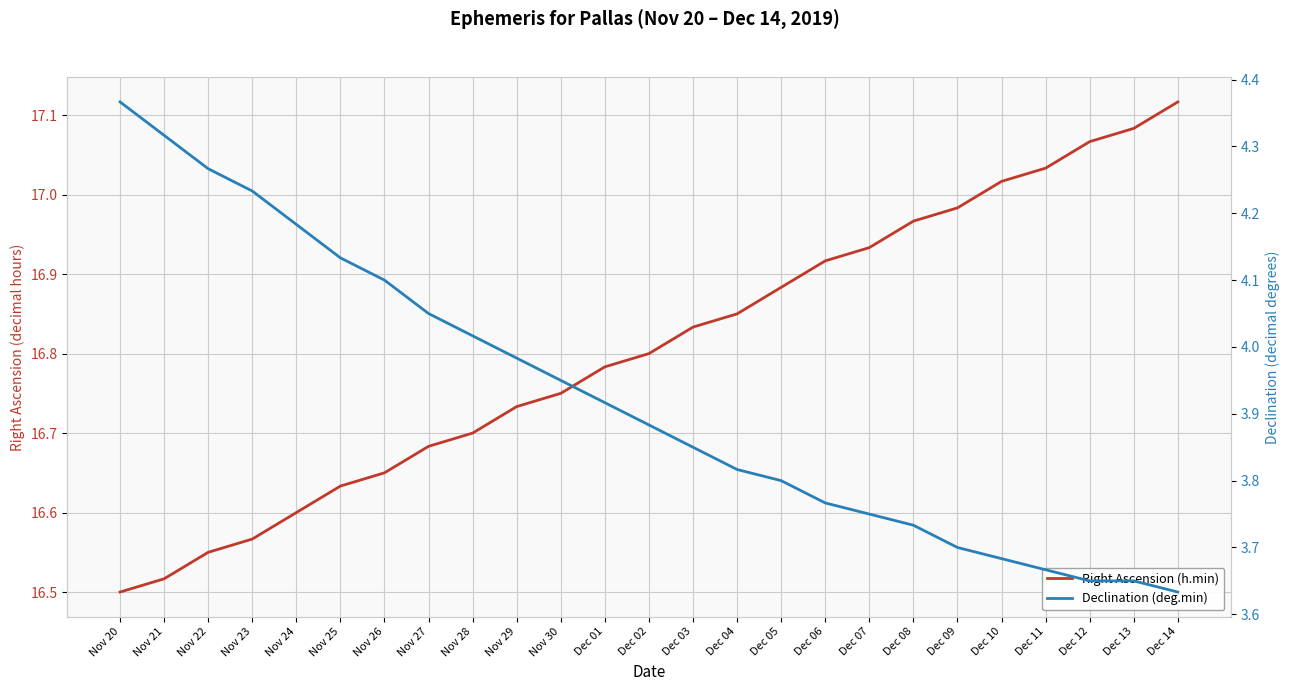

What is the difference between the second highest and minimum values in the Declination (deg.min) series?

0.7